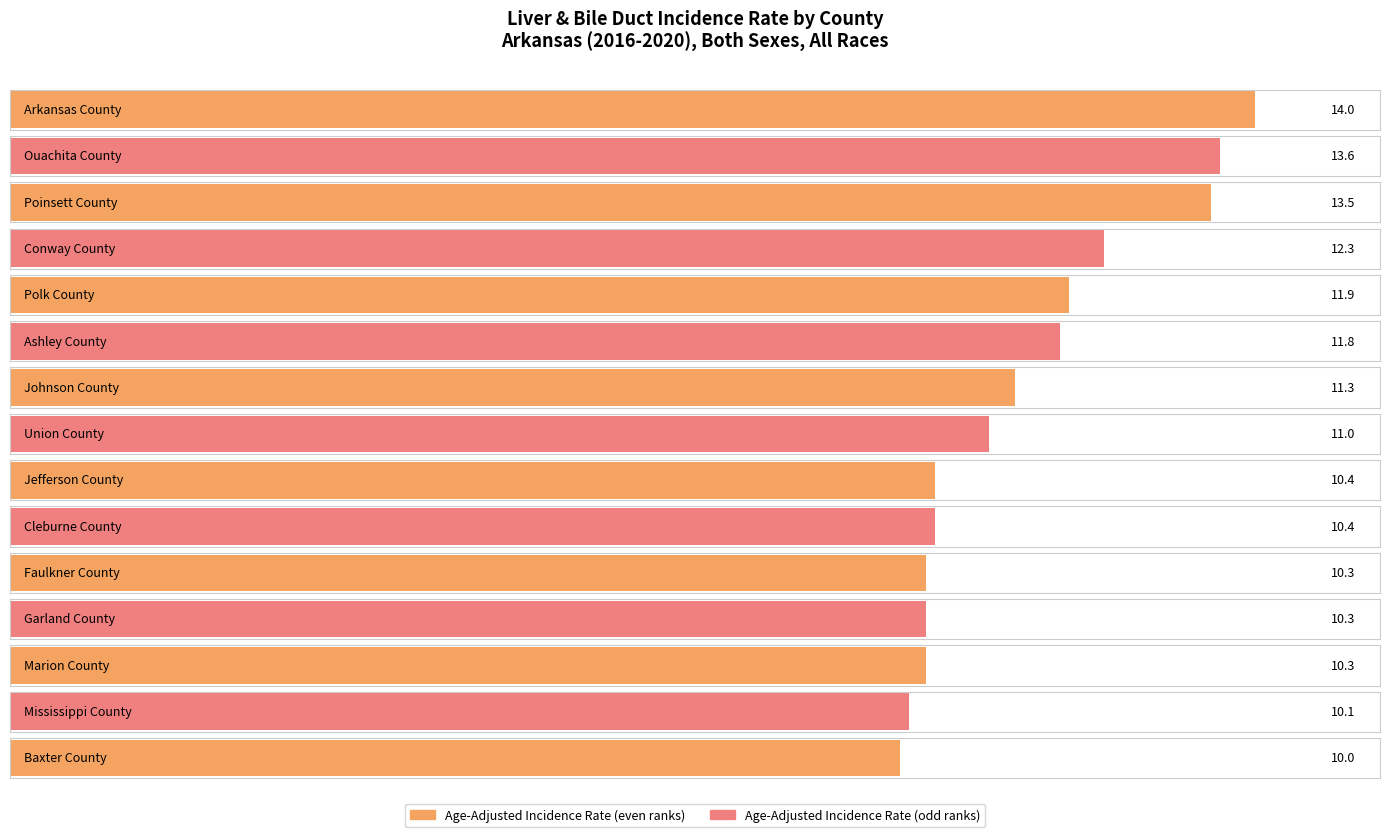

Count the number of values greater than 11.

7